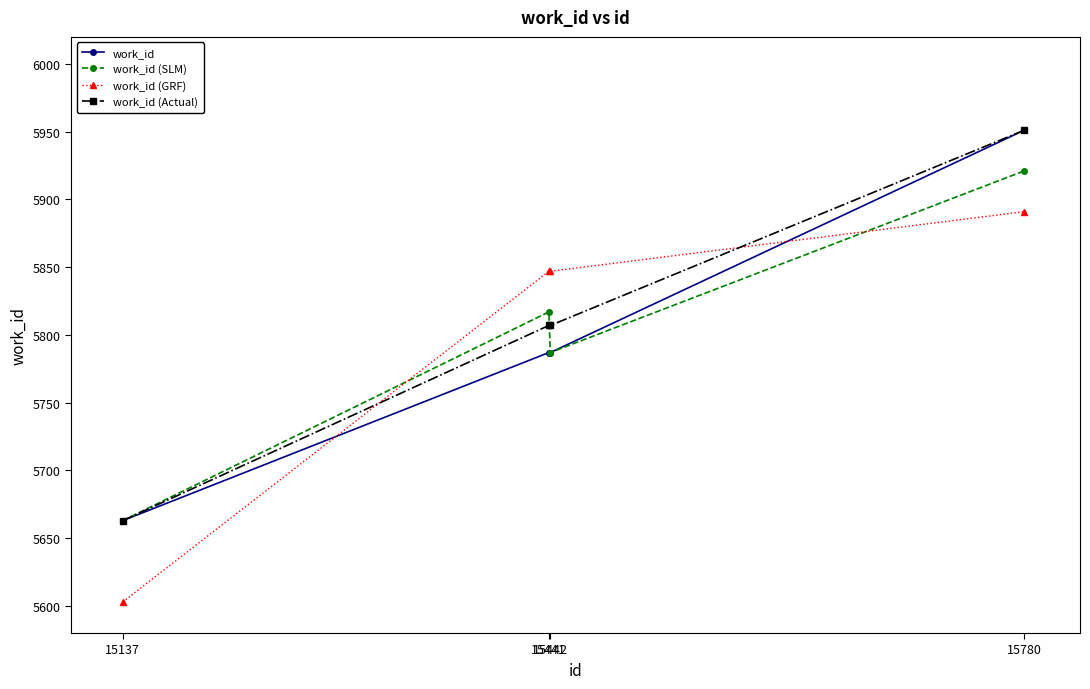

Which series ends up on top after the final intersection of work_id (GRF) and work_id (Actual)?

work_id (Actual)